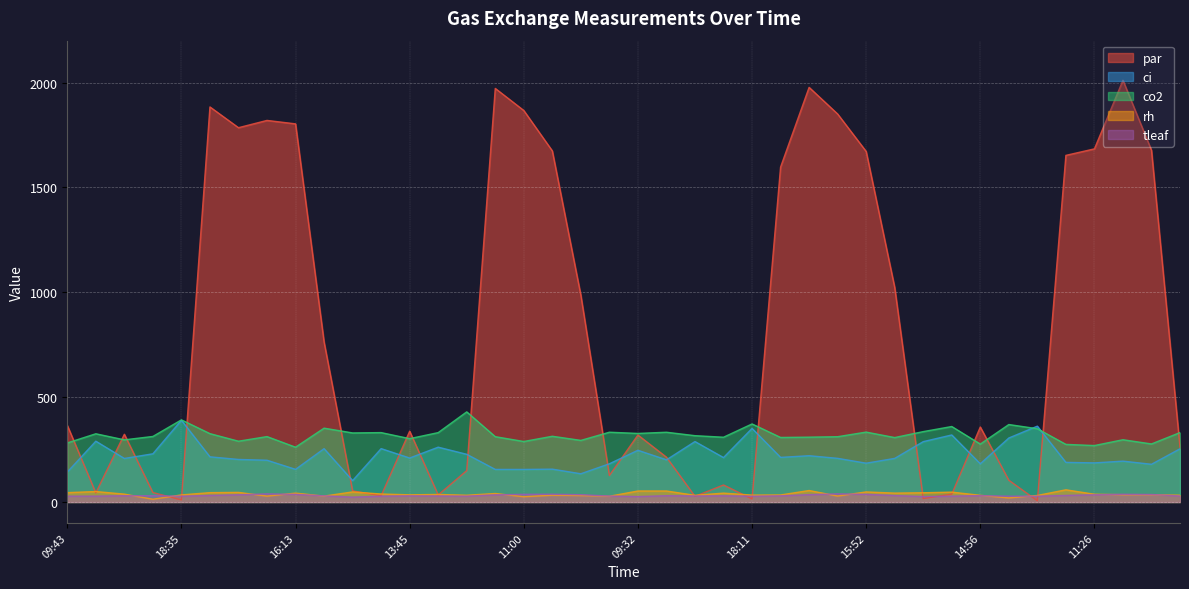

What is the highest value of the rh series?

58.0